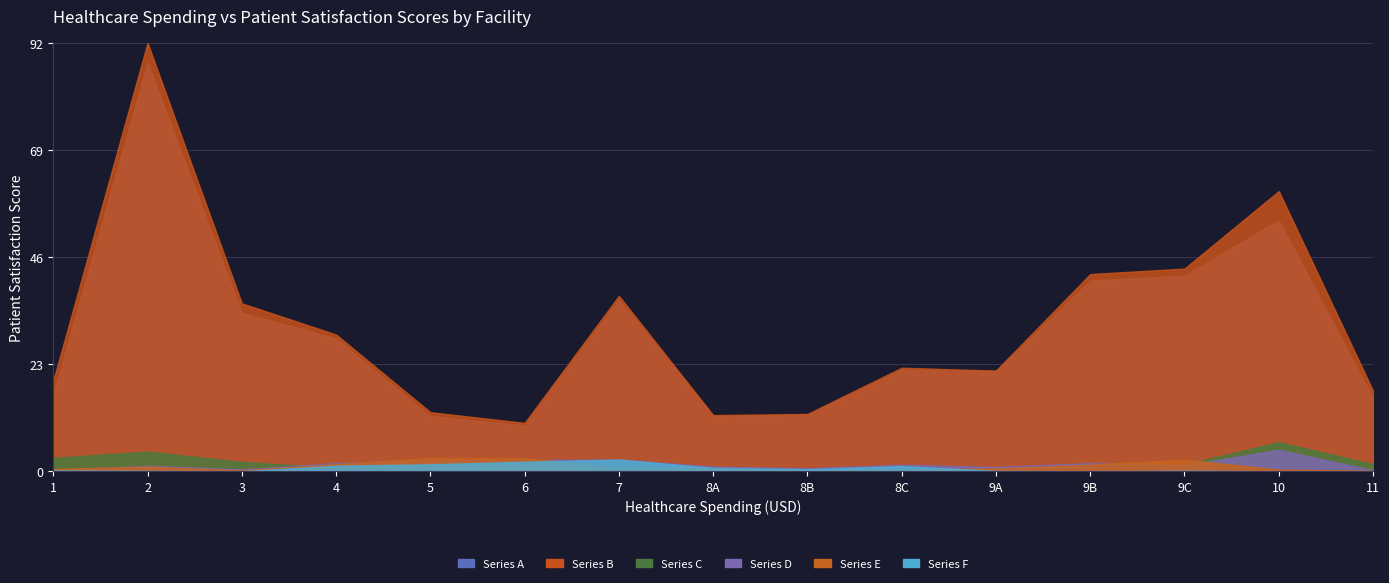

True or false: col_11 and col_7 cross at least once.

True